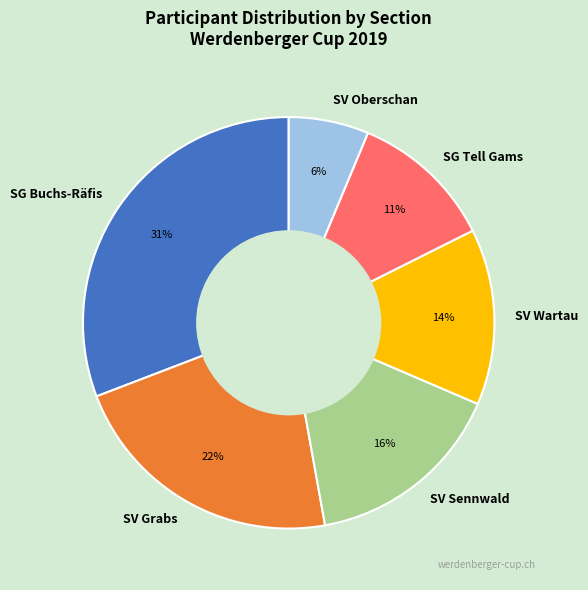

What percentage is the SV Grabs slice, to the nearest percent?

22%